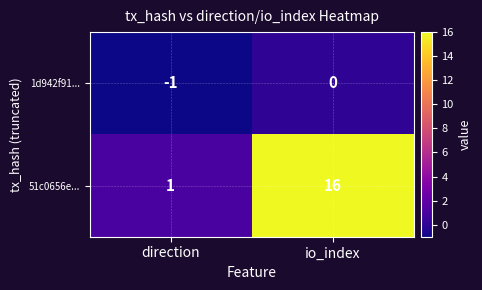

Reading left to right, what are all the values shown in this chart?

1d942f91...: direction=-1	io_index=0
51c0656e...: direction=1	io_index=16